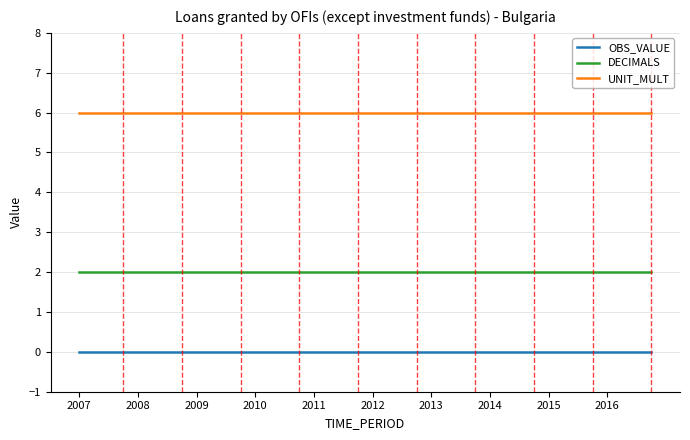

Which series has the largest total across all categories?

UNIT_MULT